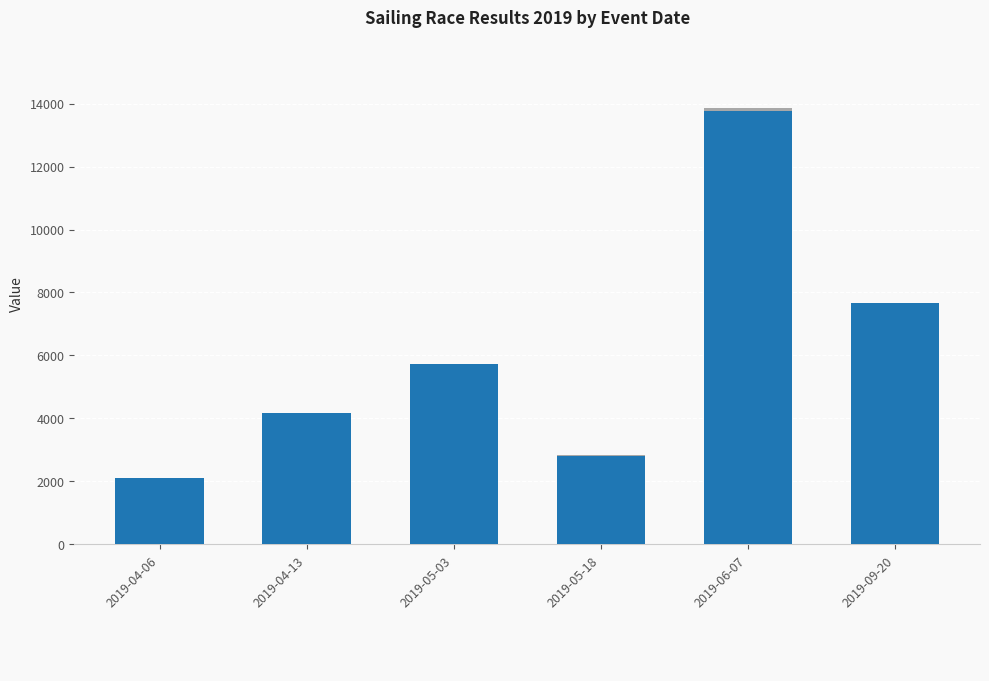

At which category is the sum across all series the highest?

2019-06-07